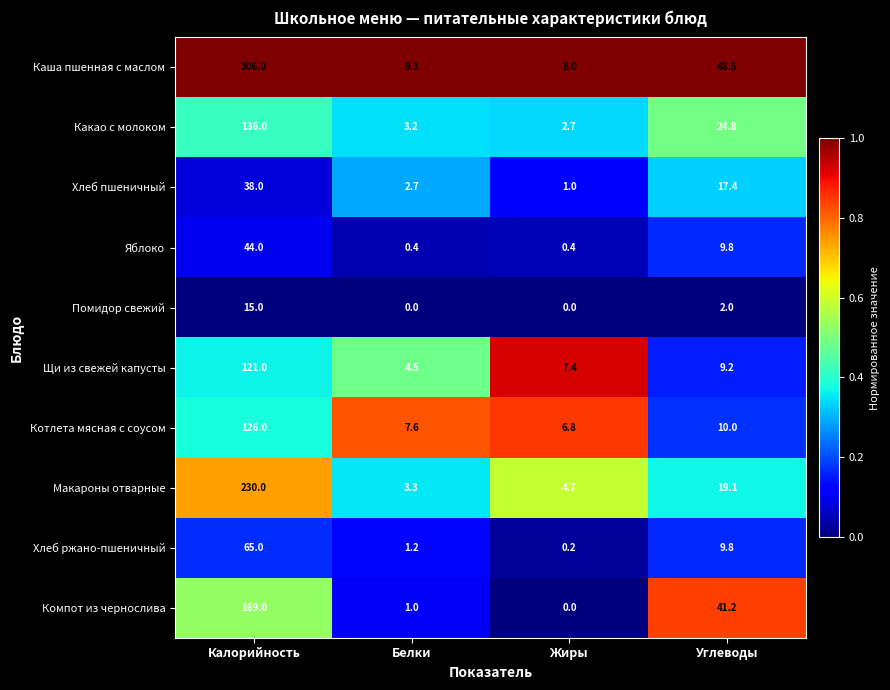

What is the difference between the highest and lowest values at Белки?

9.3